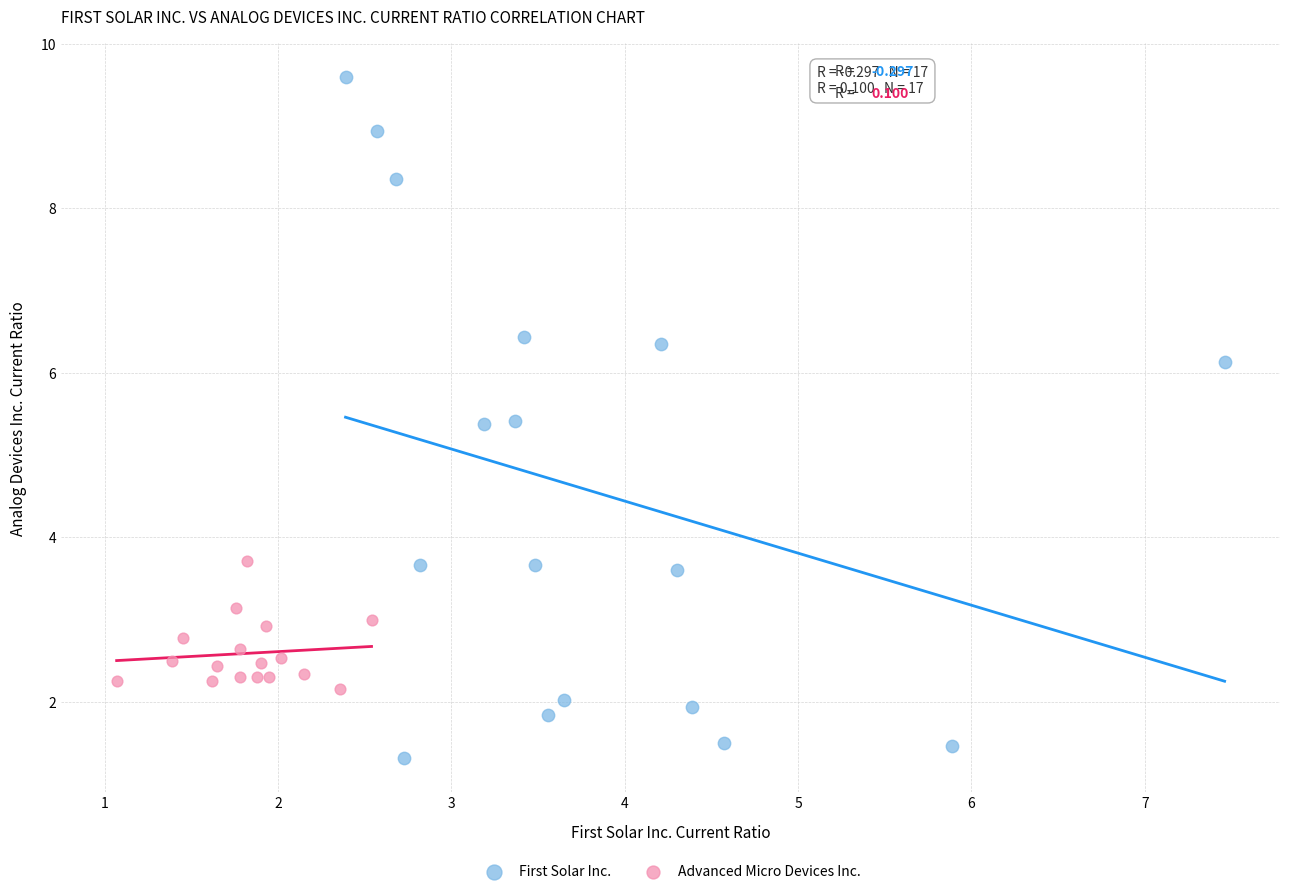

Which series reaches the minimum Y coordinate?

First Solar Inc.